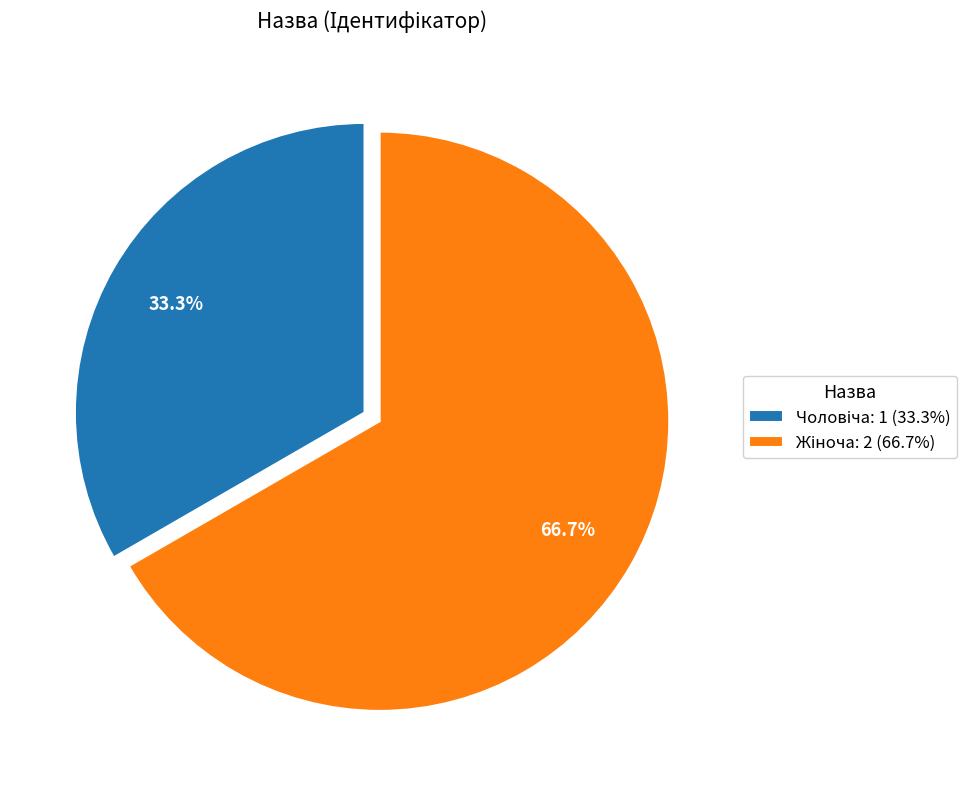

Is there a majority slice in this chart?

Yes